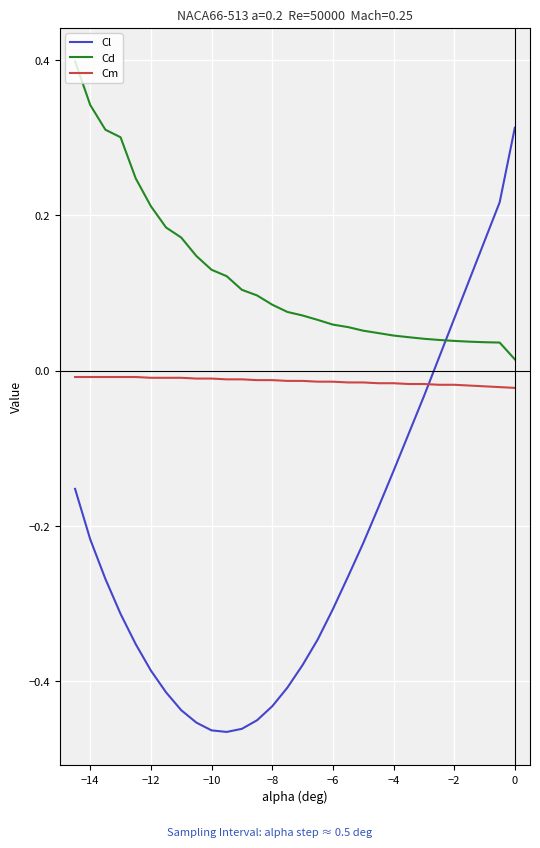

Which series has the largest range (max minus min)?

Cl